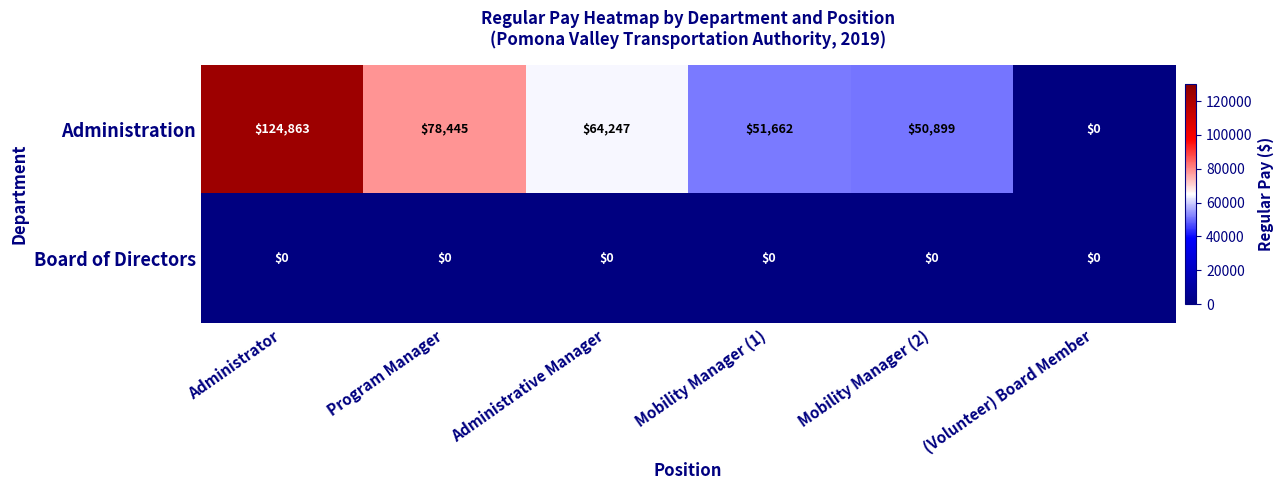

Which series has the largest range (max minus min)?

Administration